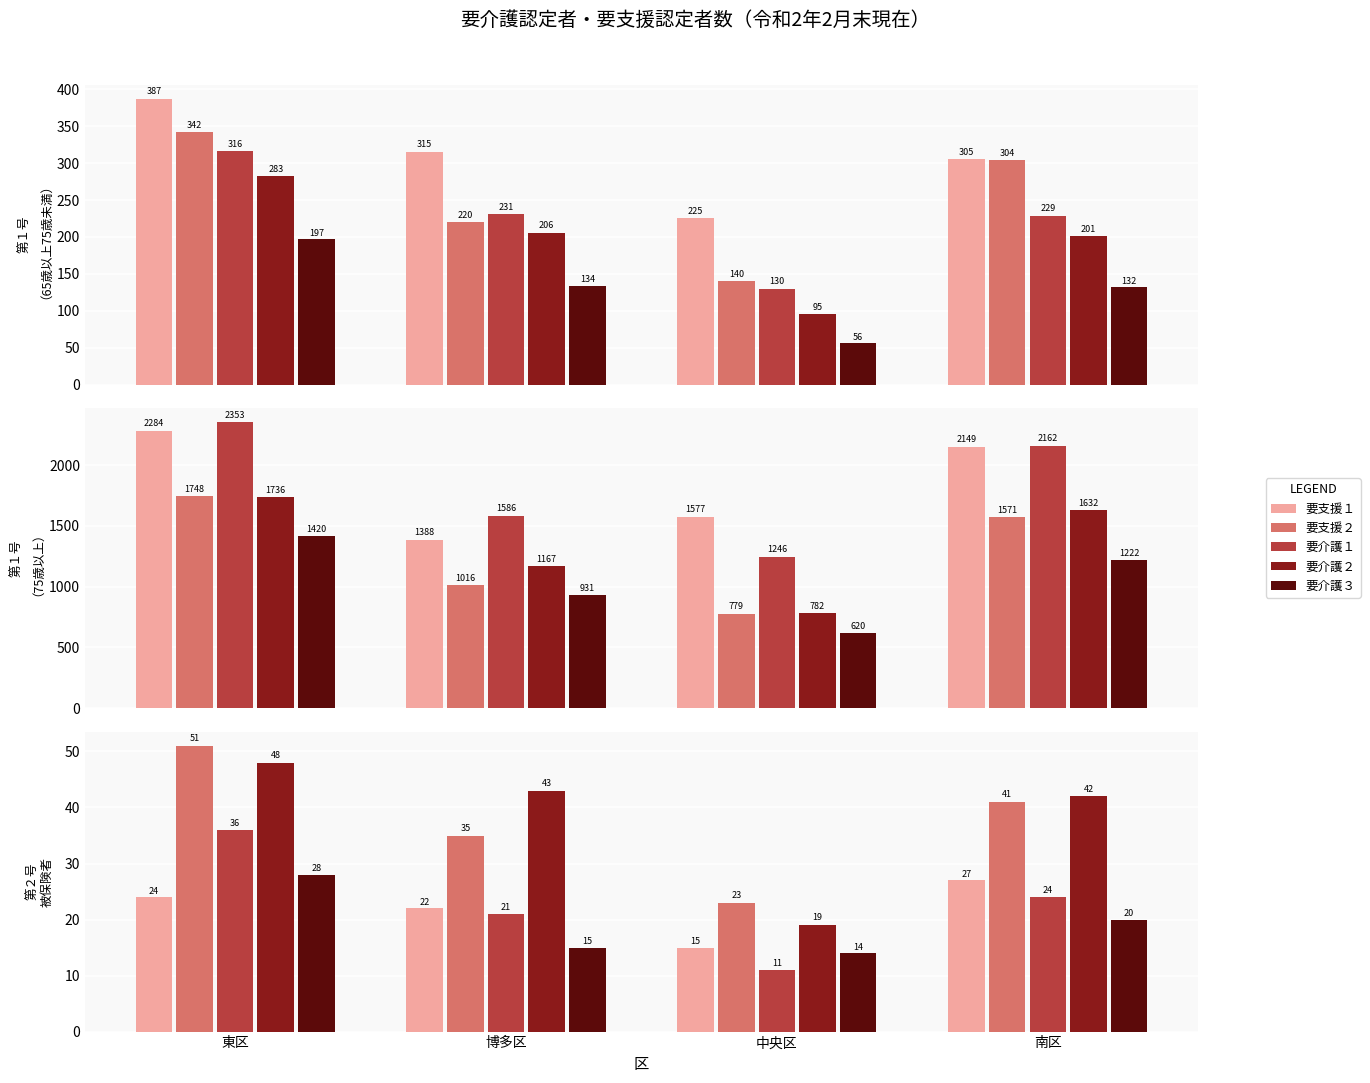

True or false: 要支援１ has a value of 22 at 博多区.

True